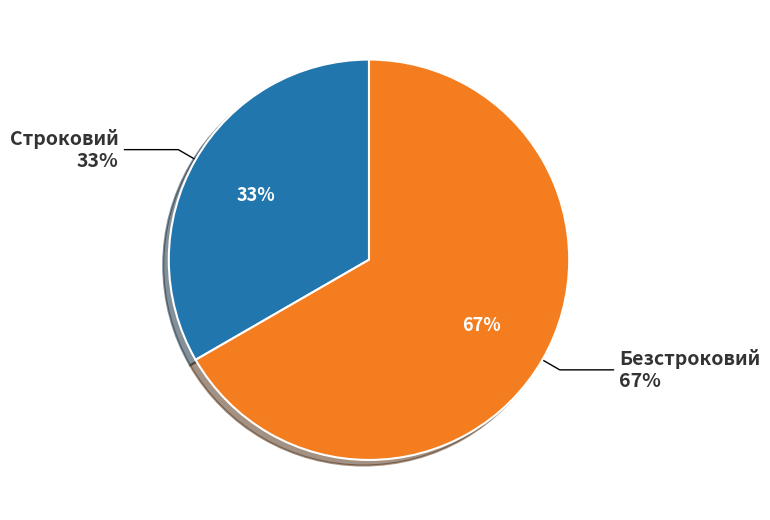

True or false: Строковий accounts for 27% of the total.

False